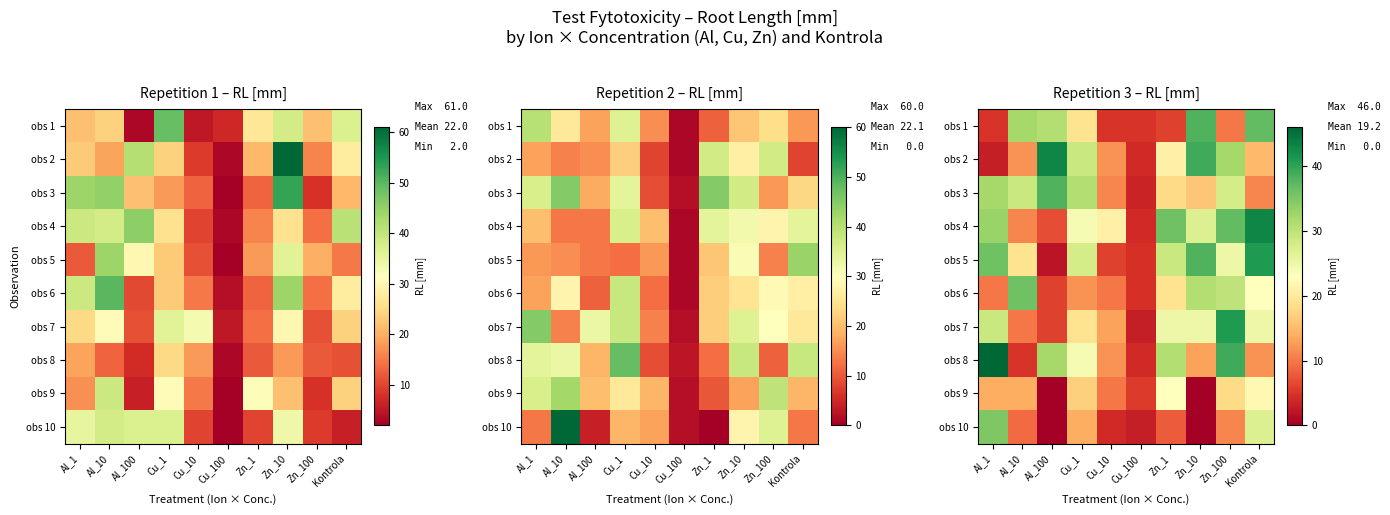

What is the total value across all series at Al_100?

165.0